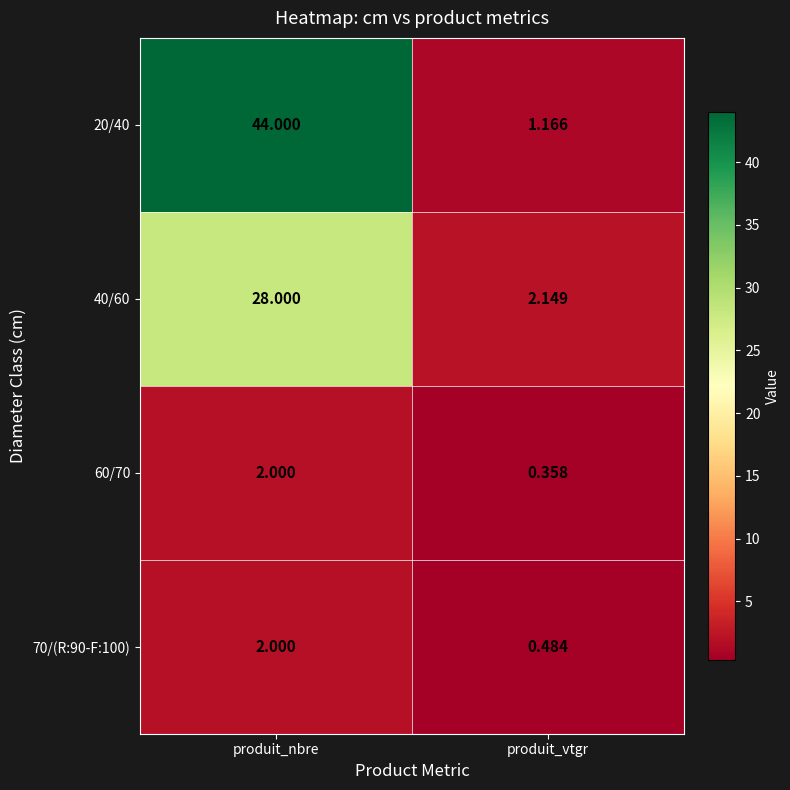

Which category has the lowest value across all series?

produit_vtgr